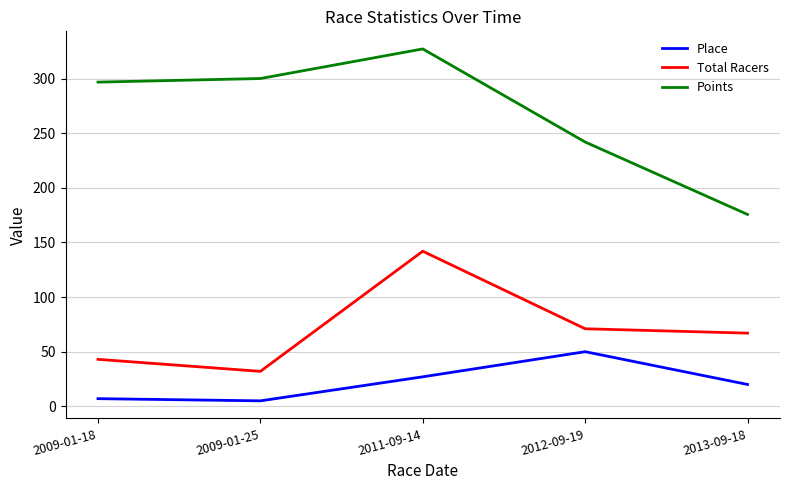

True or false: Total Racers has more than 2 interior local peaks.

False